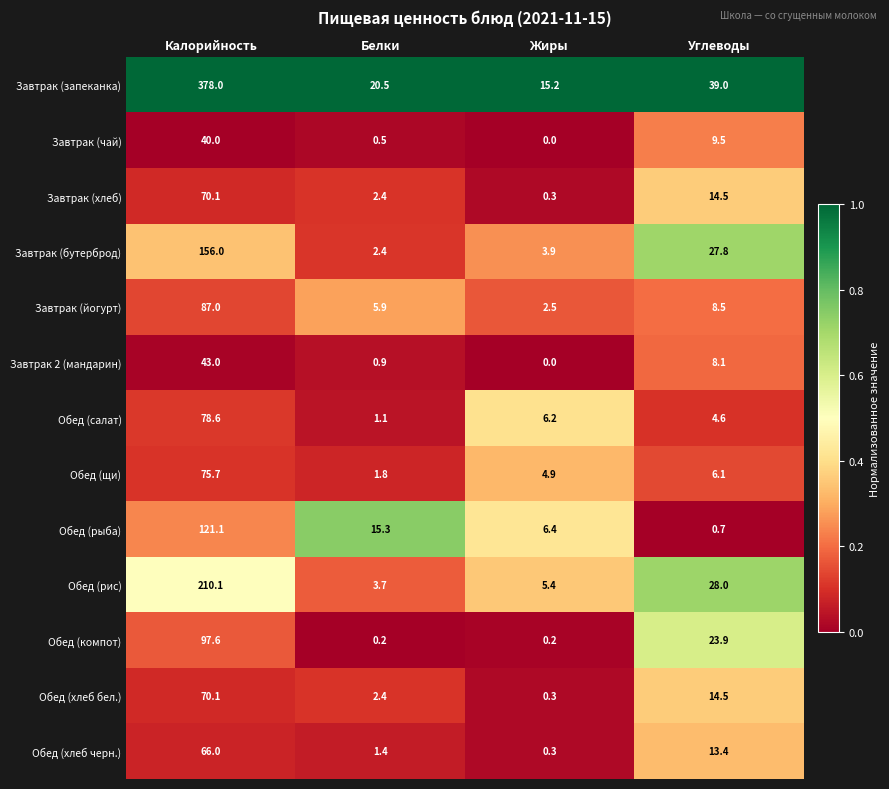

What is the sum of the Обед (рис) values at Углеводы and Калорийность?

238.1